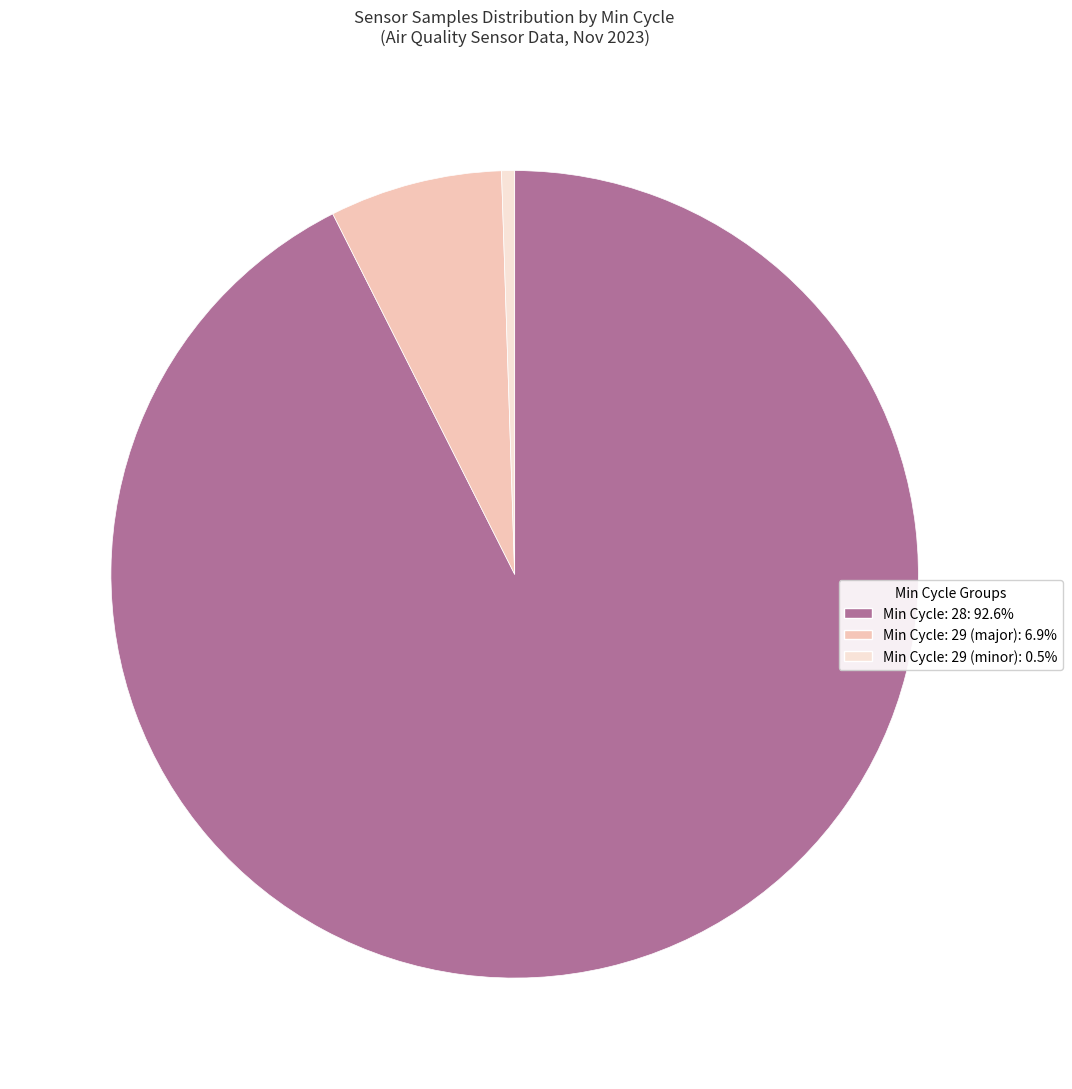

Is there a majority slice in this chart?

Yes